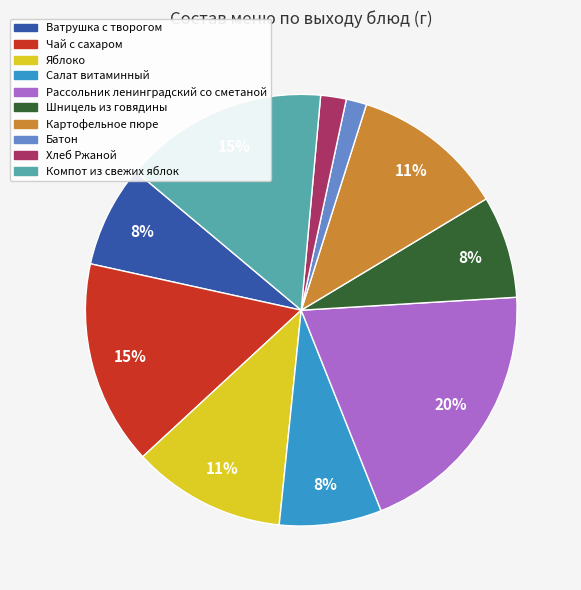

Do Рассольник ленинградский со сметаной and Шницель из говядины together represent more than half of the pie?

No